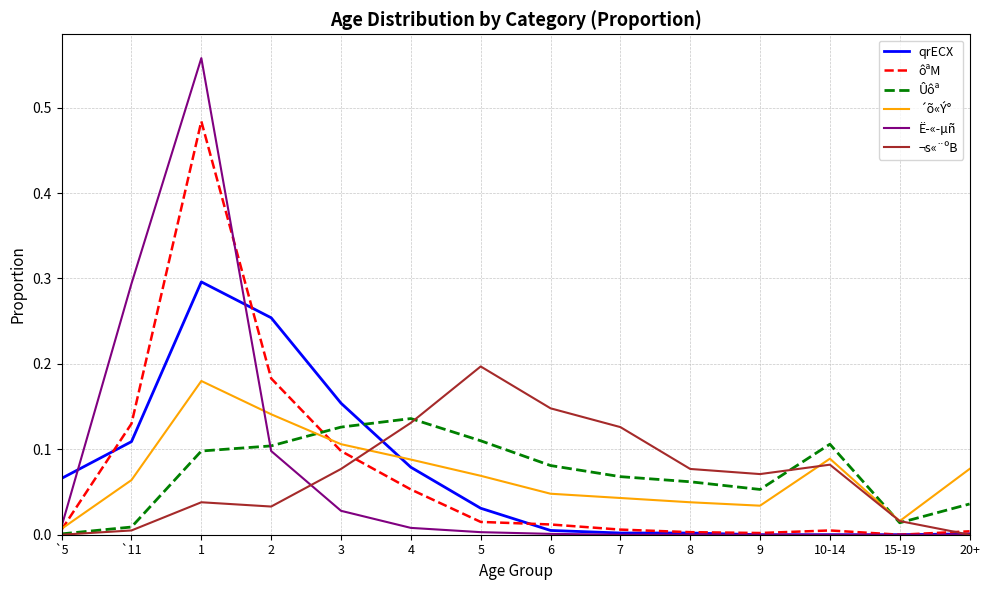

Rank the series at 4 from highest to lowest value.

Ûôª, ¬s«¨ºB, ´õ«Ý°, qrECX, ôªM, Ë­«­µñ